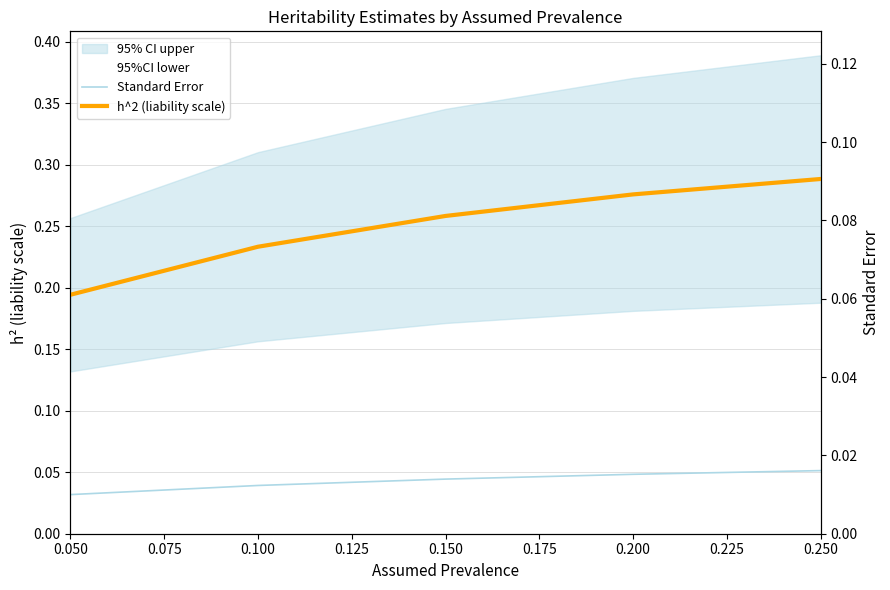

What is the approximate value of h^2 (liability scale) at 0.050?

0.2